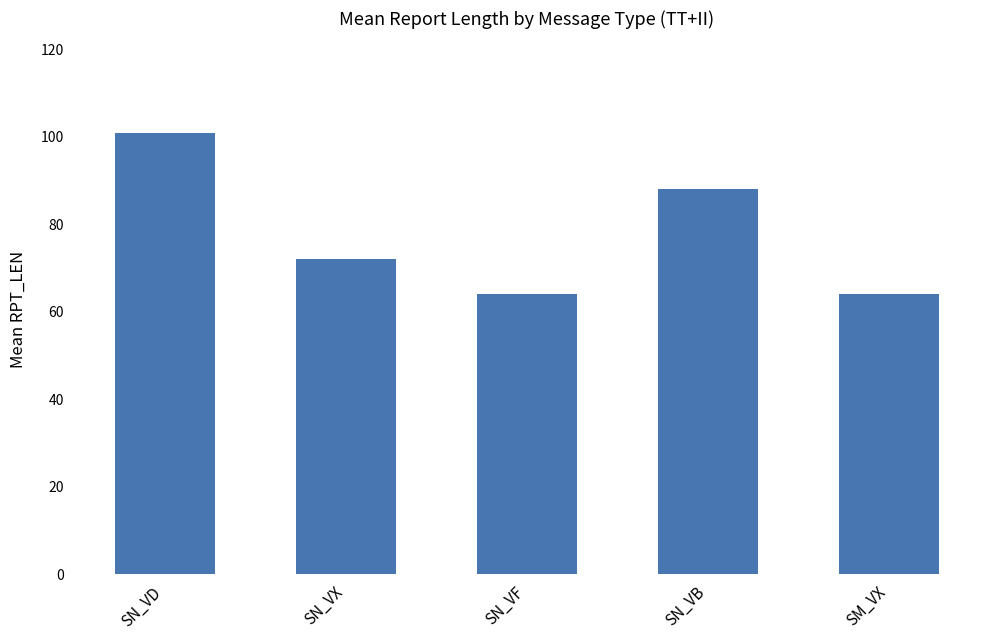

What is the value of the 4th bar from the left?

88